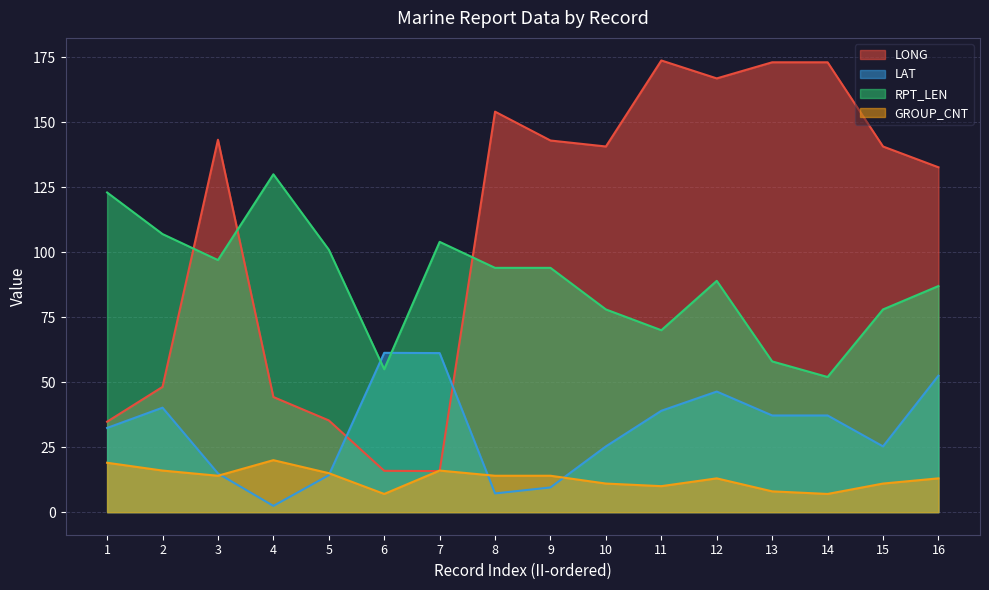

How many distinct data groups are displayed?

4